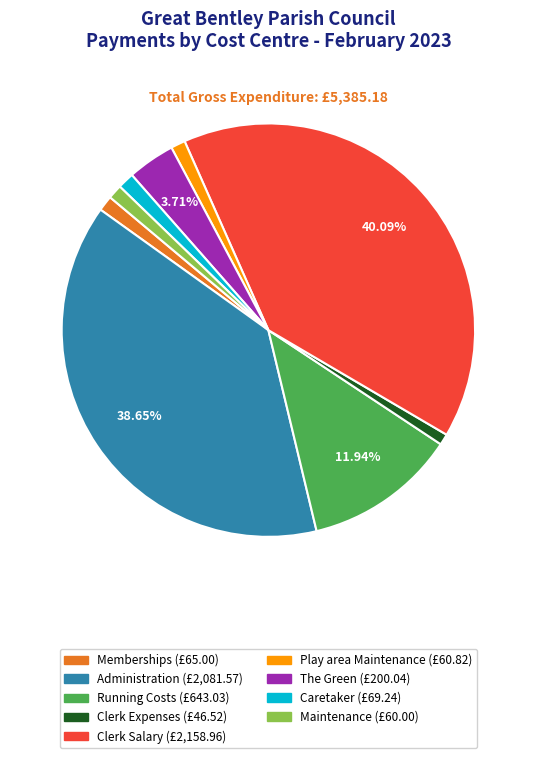

Is there a majority slice in this chart?

No